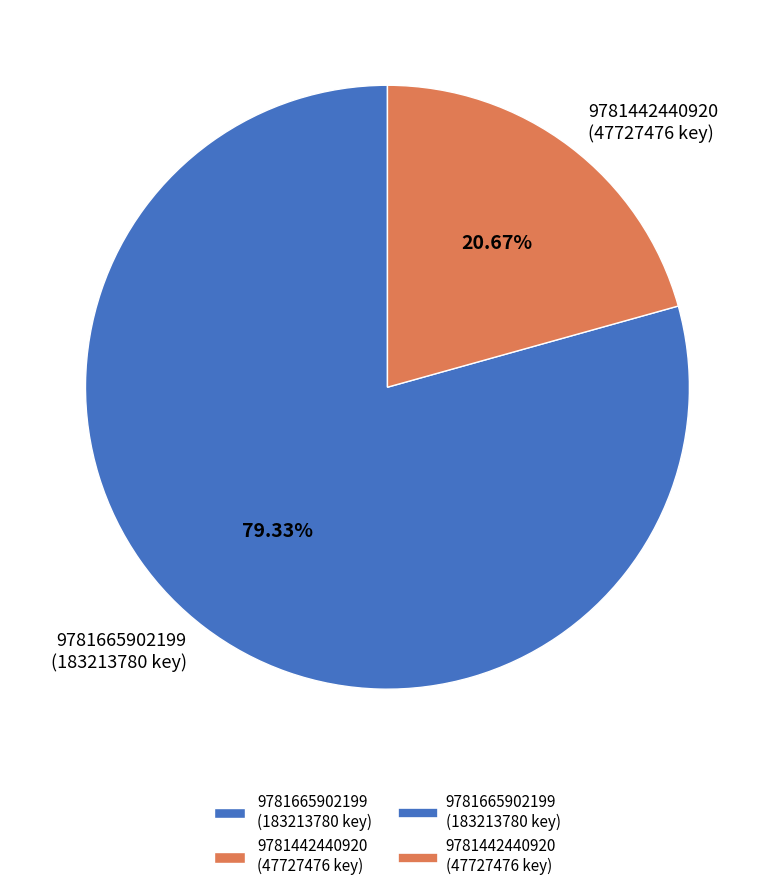

To the nearest percent, what is the average slice percentage?

50%